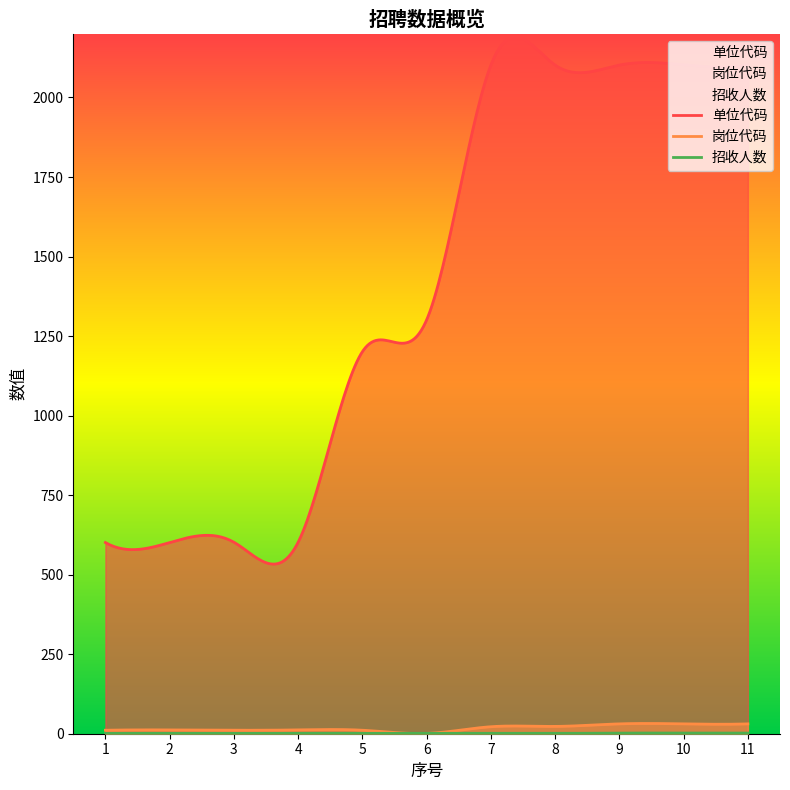

List the series in order of their peak value, lowest first.

招收人数, 岗位代码, 单位代码